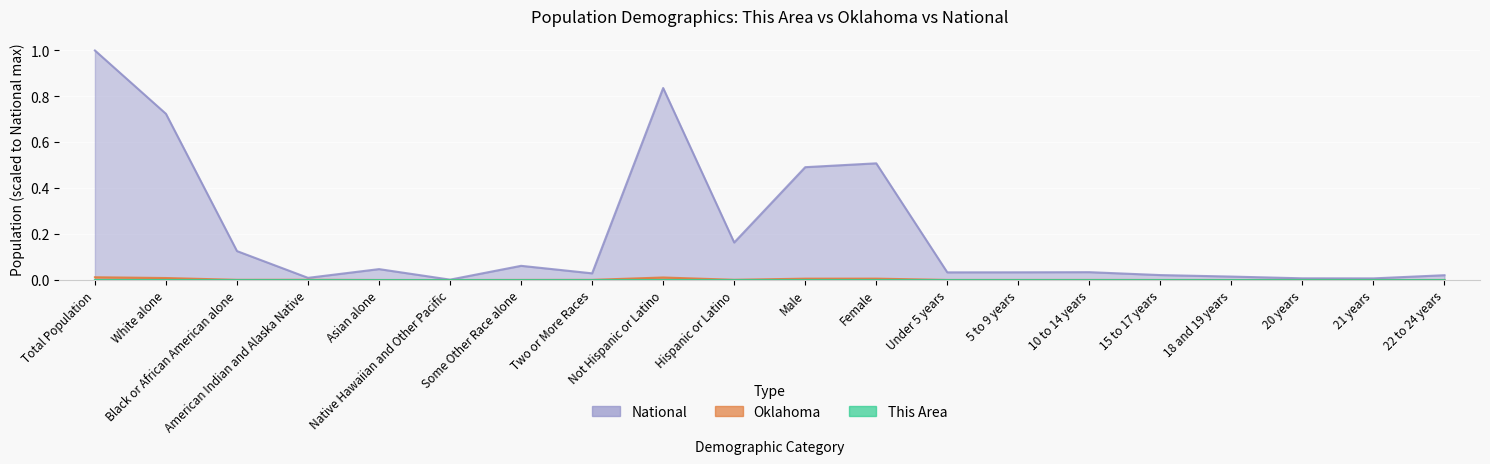

What is the spread (max minus min) of values at Black or African American alone?

0.1